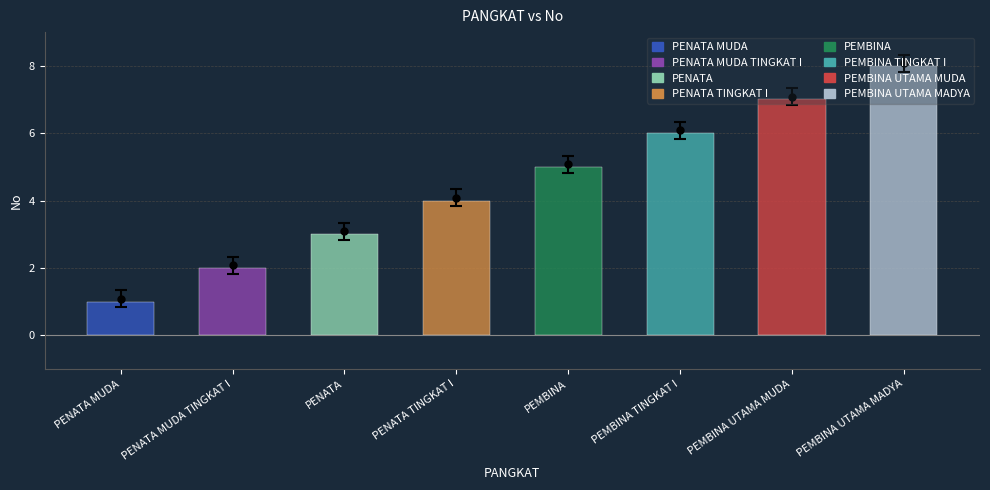

List the labels in order of value, smallest first.

PENATA MUDA, PENATA MUDA TINGKAT I, PENATA, PENATA TINGKAT I, PEMBINA, PEMBINA TINGKAT I, PEMBINA UTAMA MUDA, PEMBINA UTAMA MADYA